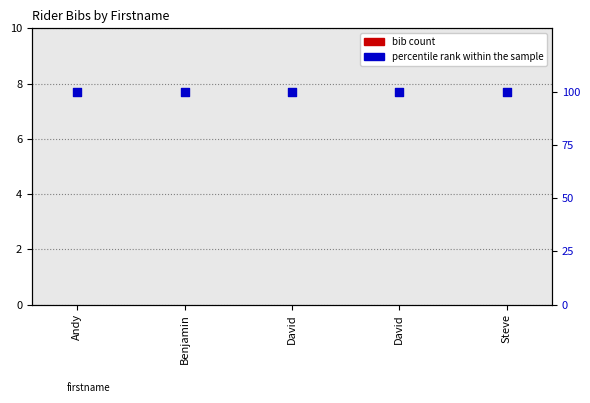

What is the total value across all series at Andy?

100